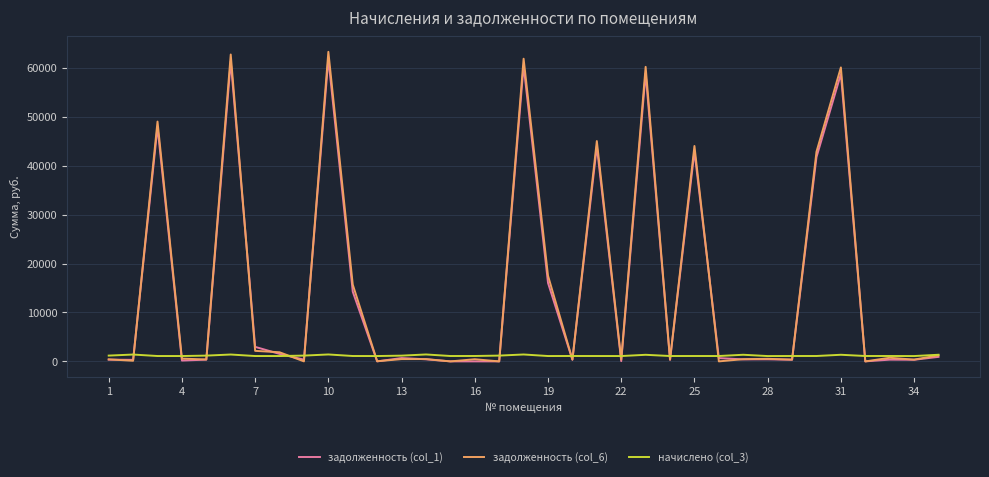

True or false: задолженность (col_6) and начислено (col_3) intersect in this chart.

True